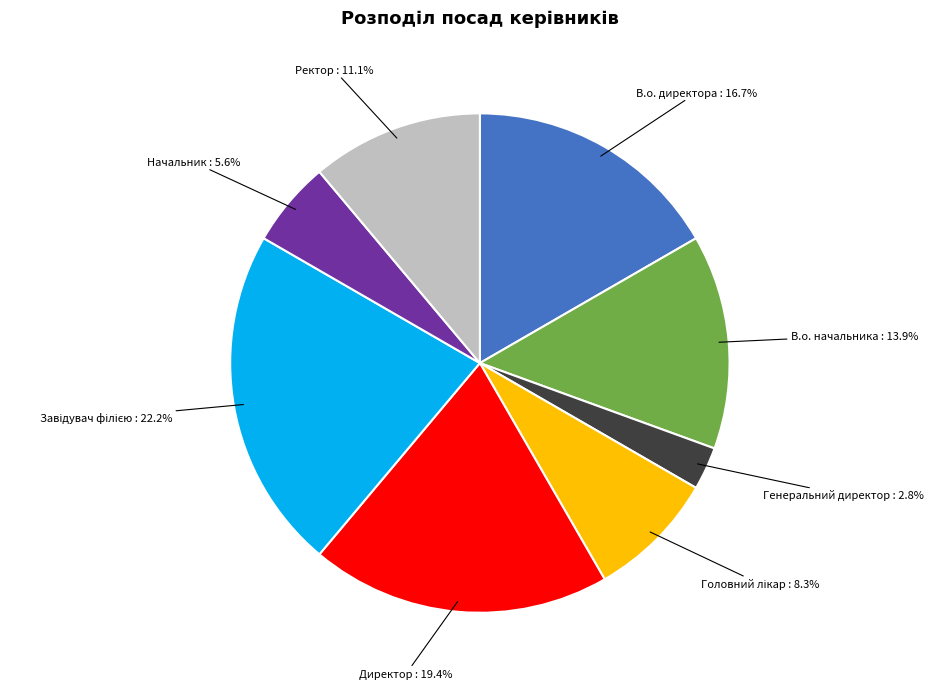

Does Директор represent more than half of the total?

No